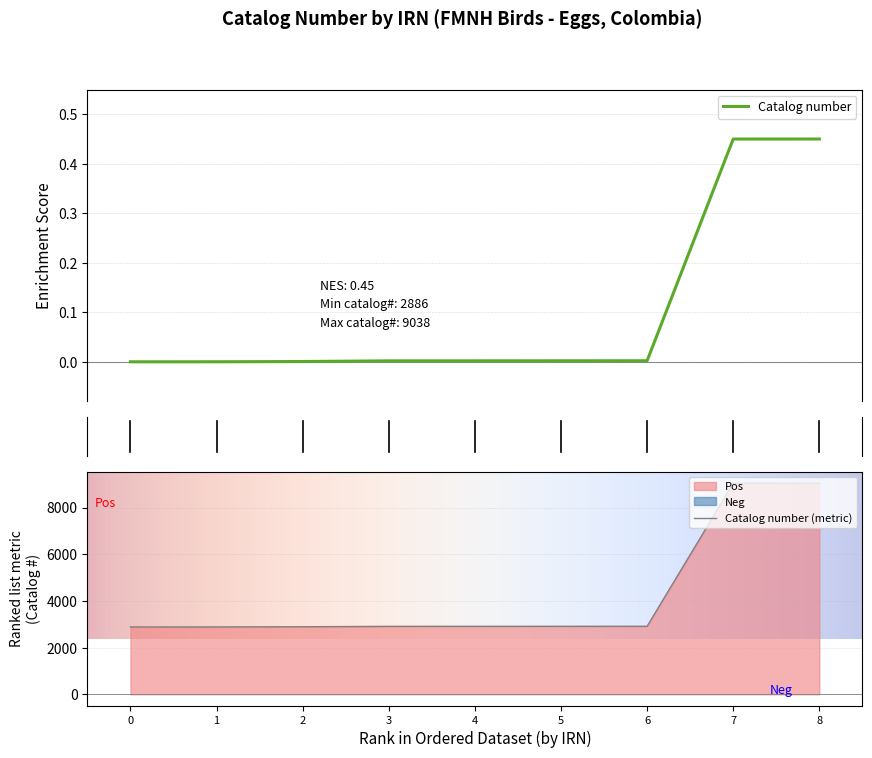

The value of Catalog number (metric) at 0 is 1177. True or false?

False